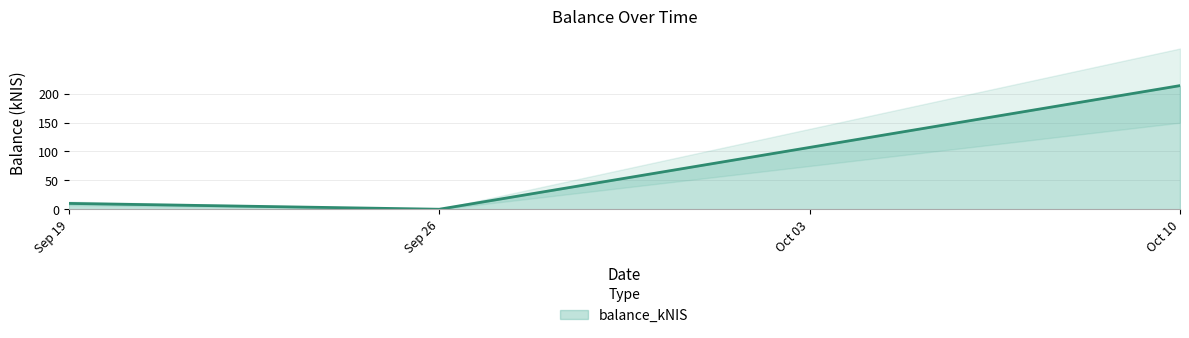

True or false: balance_kNIS has a value of 61.3 at Oct 10.

False